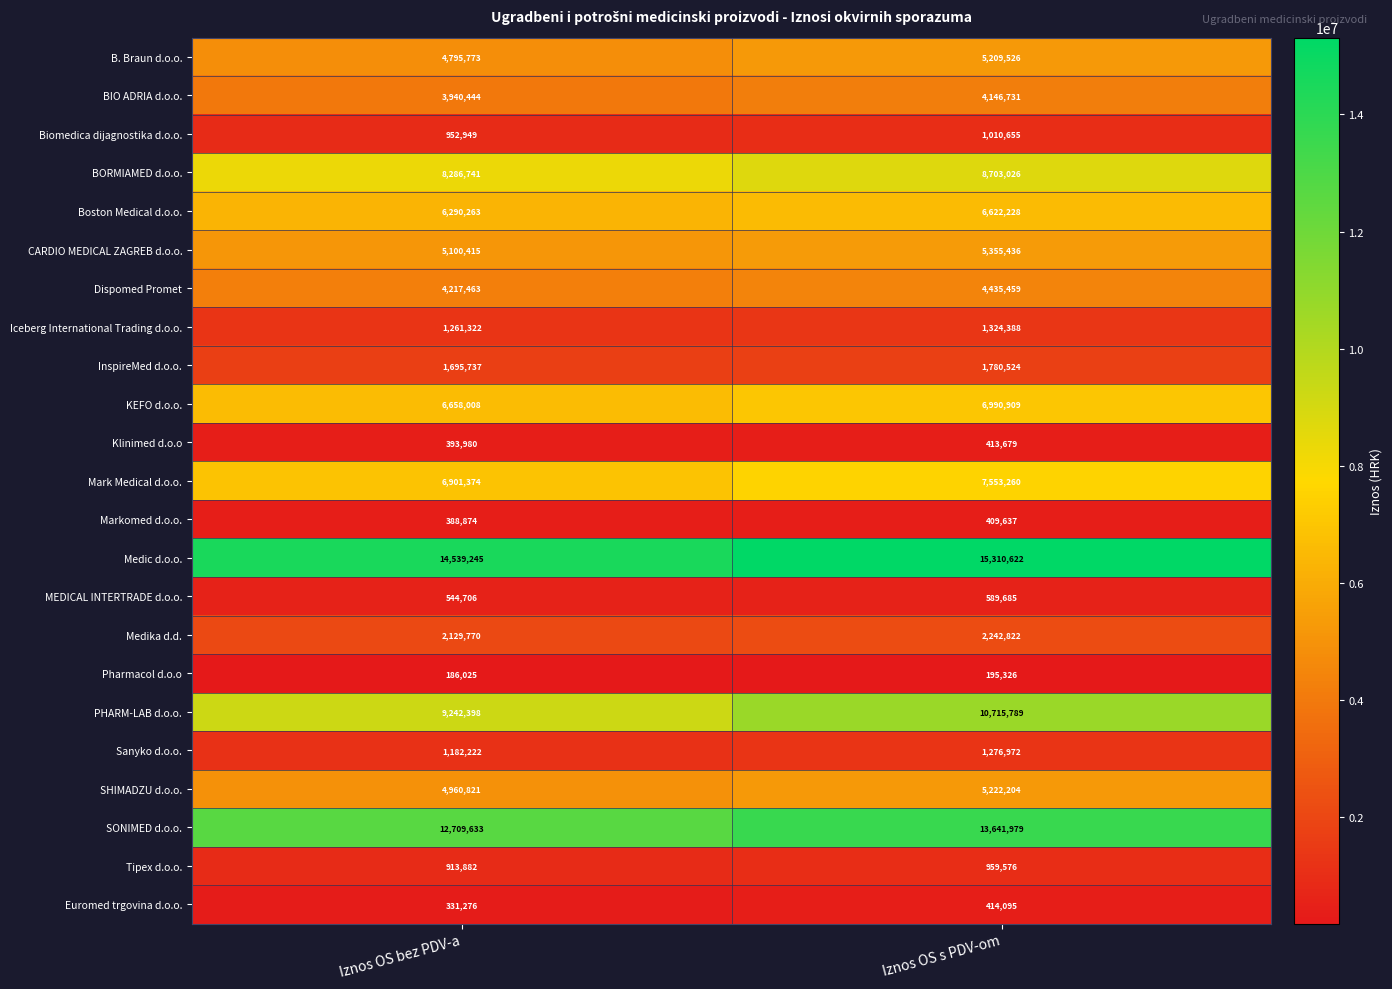

What value does the Sanyko d.o.o. series have at Iznos OS s PDV-om?

1276972